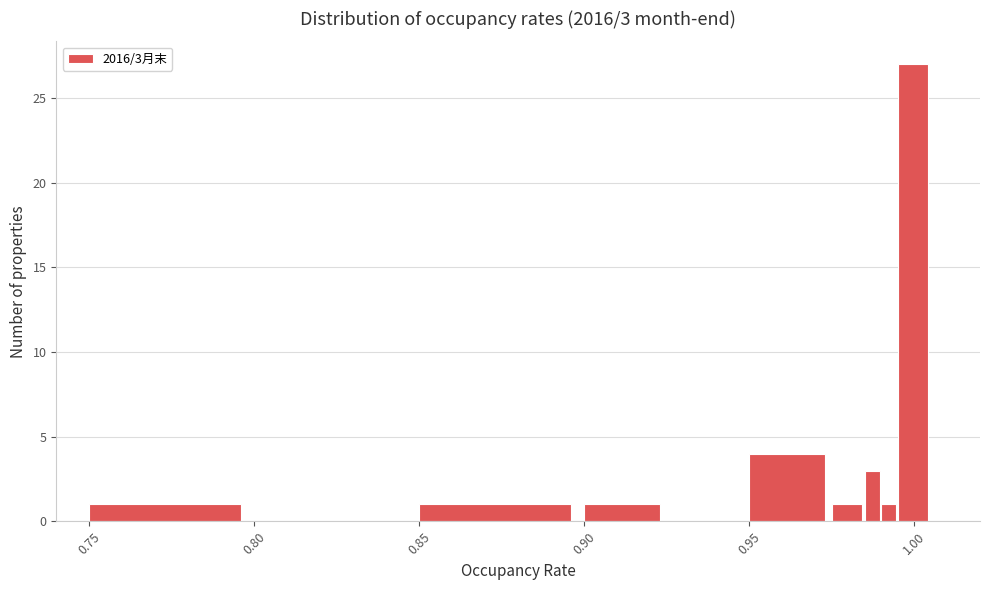

Read against the x-axis, roughly where is the centre of the tallest bar?

1.000